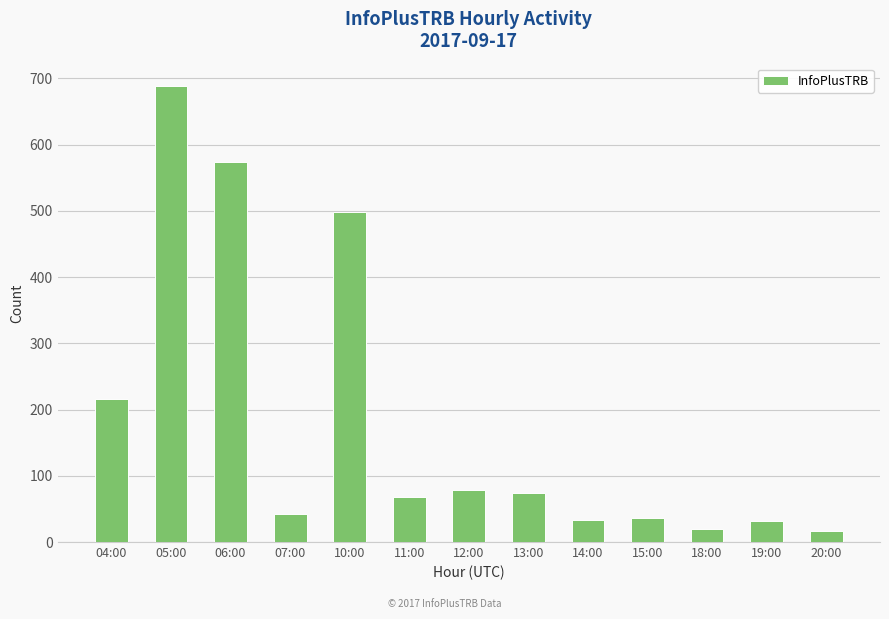

What is the smallest value displayed?

16